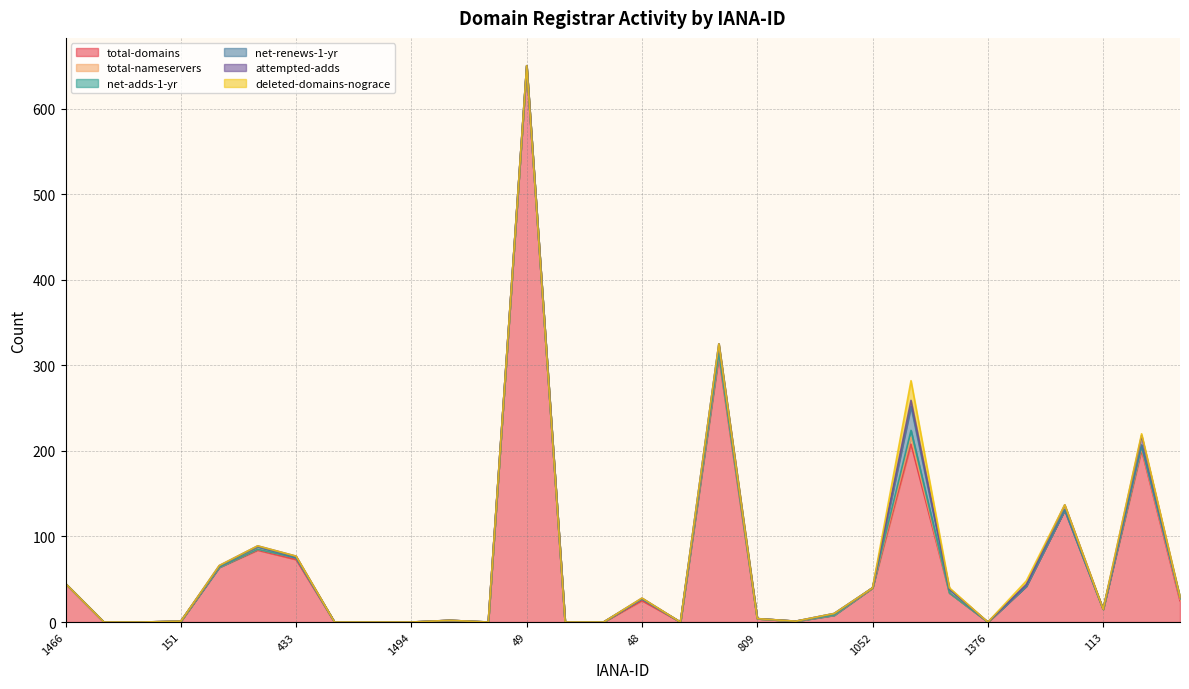

At which category does the chart reach its minimum across all series?

890